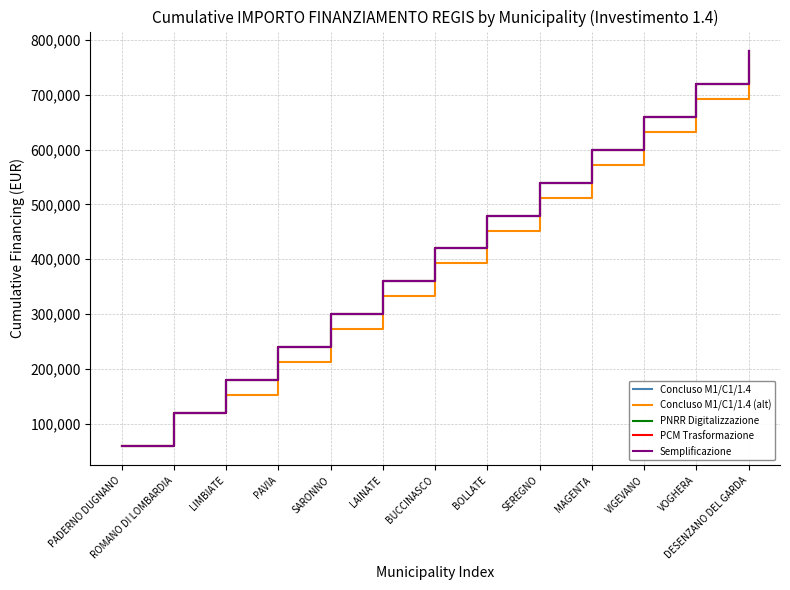

At how many categories does at least one series exceed 465191?

6